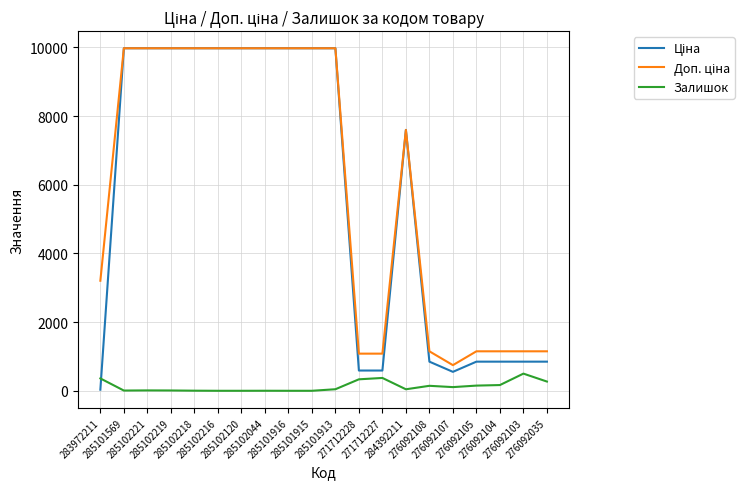

Count the number of data series in this chart.

3